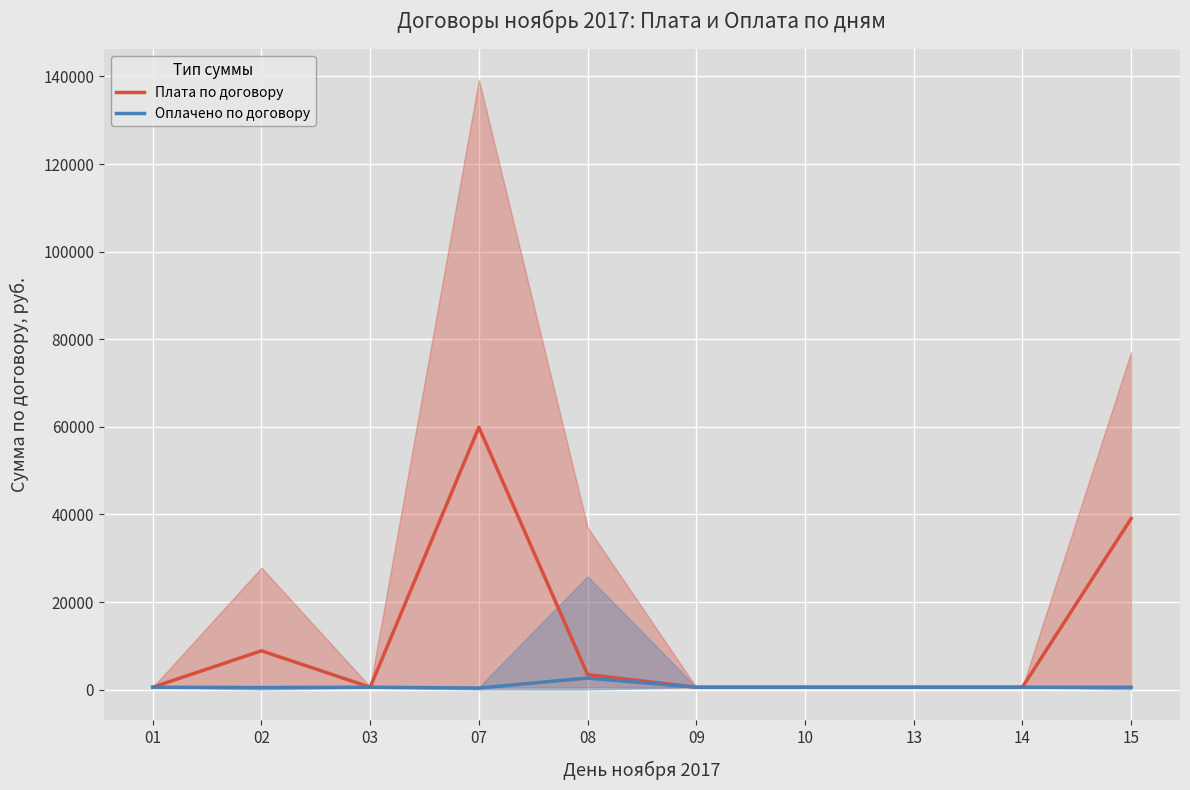

The value of Плата по договору at 10 is 550.0. True or false?

True